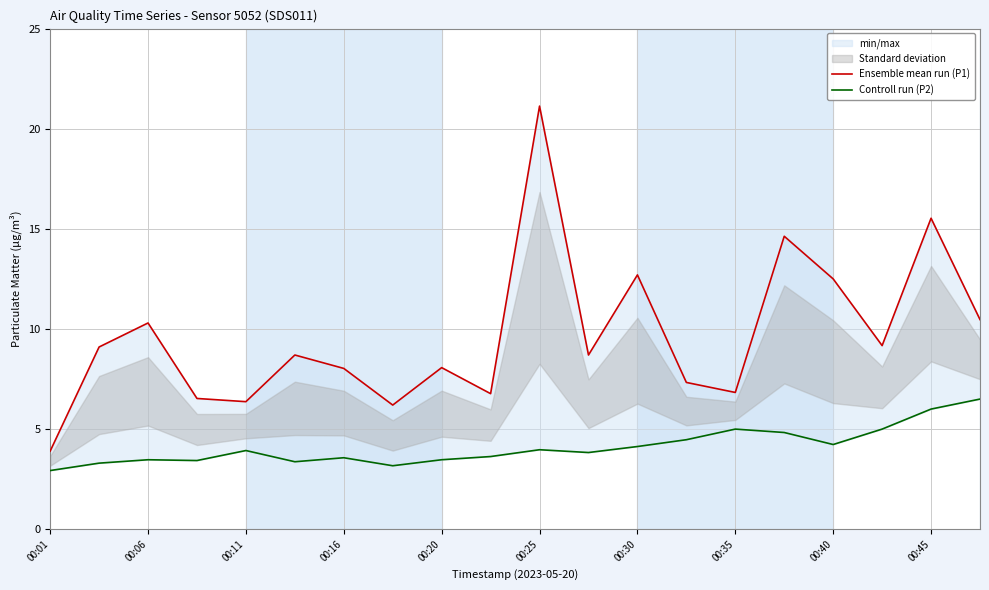

What is the approximate value of Controll run (P2) at 00:01?

2.9